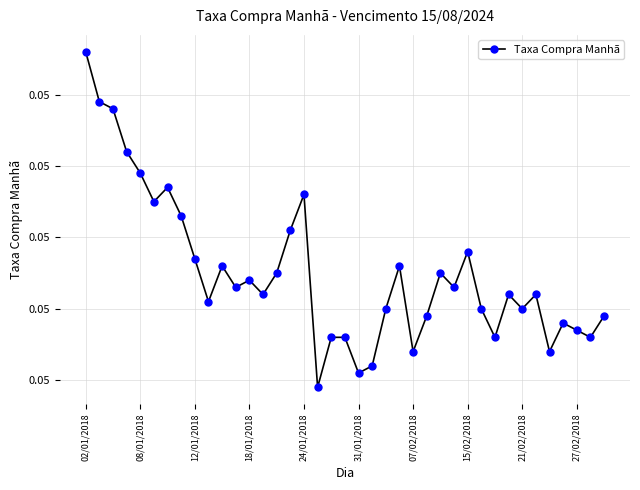

At which category does the chart reach its peak across all series?

02/01/2018